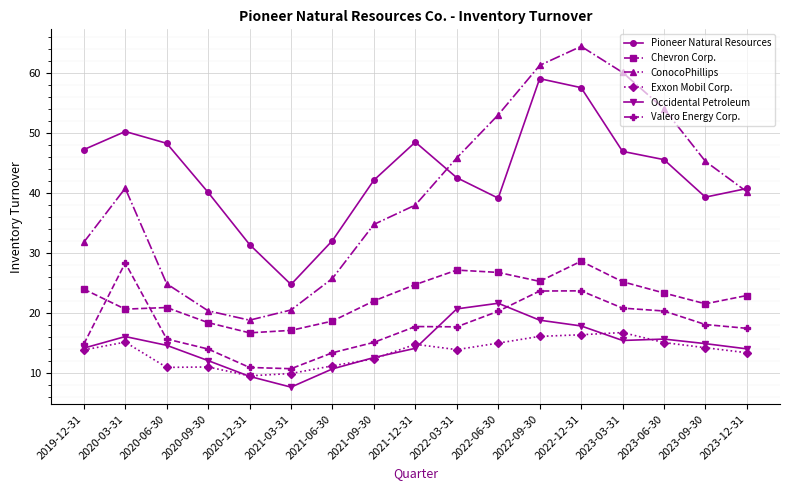

Which label corresponds to the largest value in the chart?

2022-12-31